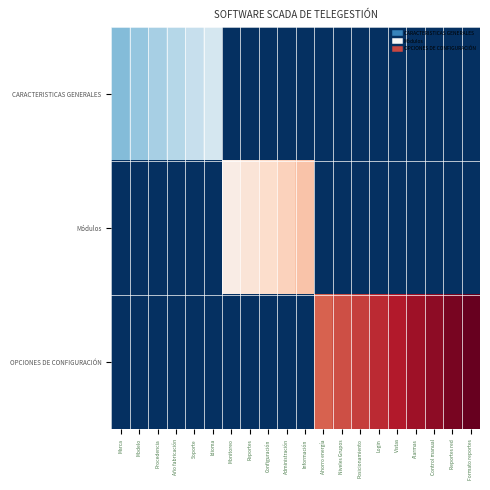

Count the number of data series in this chart.

3